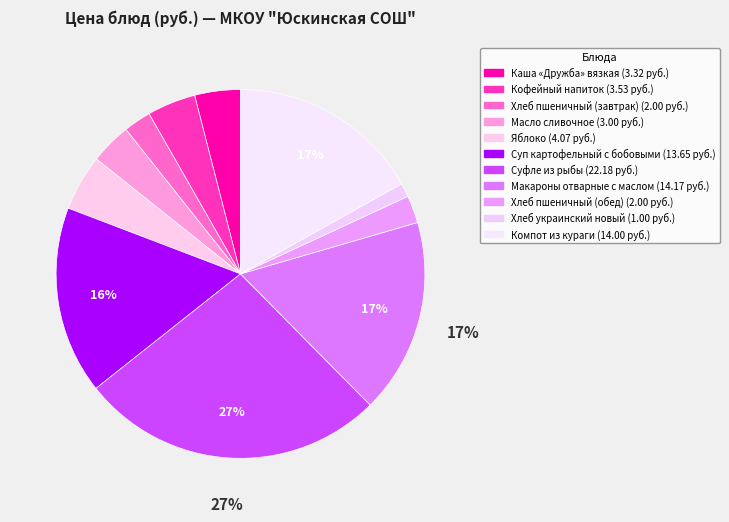

Between Масло сливочное and Хлеб пшеничный (обед), which is larger?

Масло сливочное